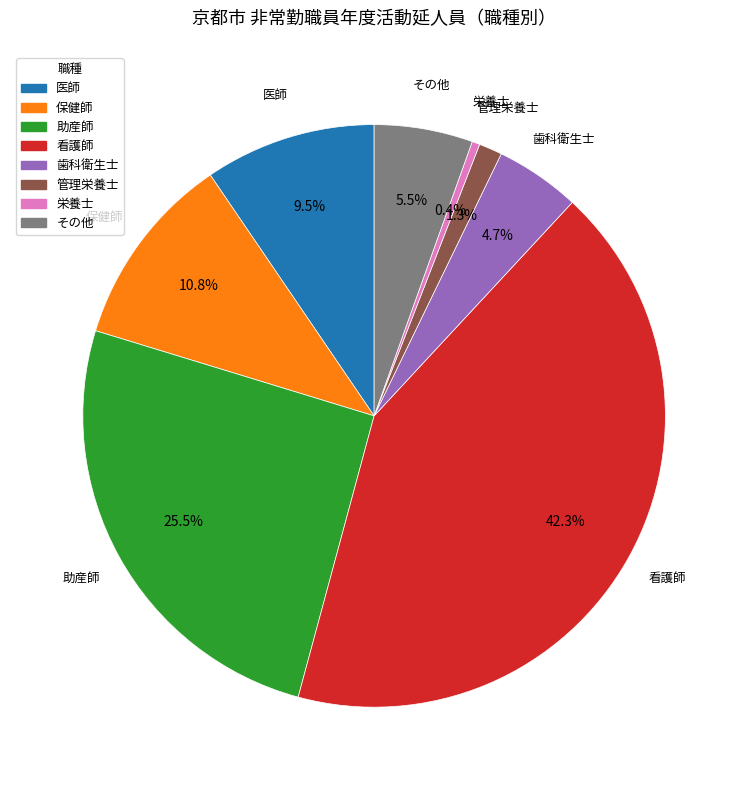

Between その他 and 看護師, which is larger?

看護師